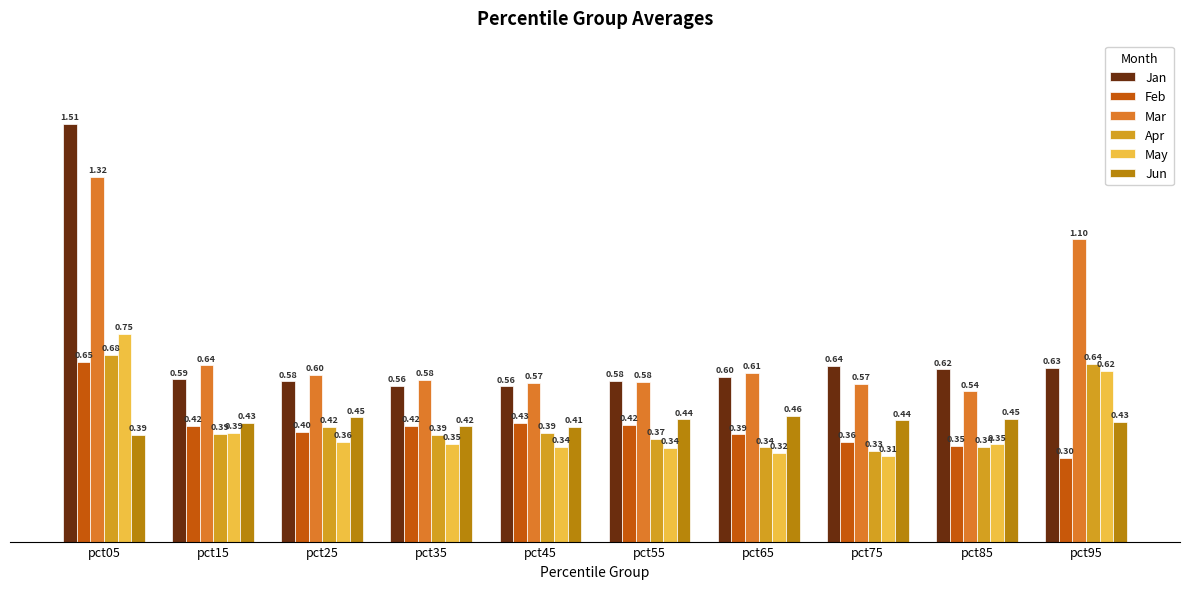

What is the sum of all Jun values?

4.3